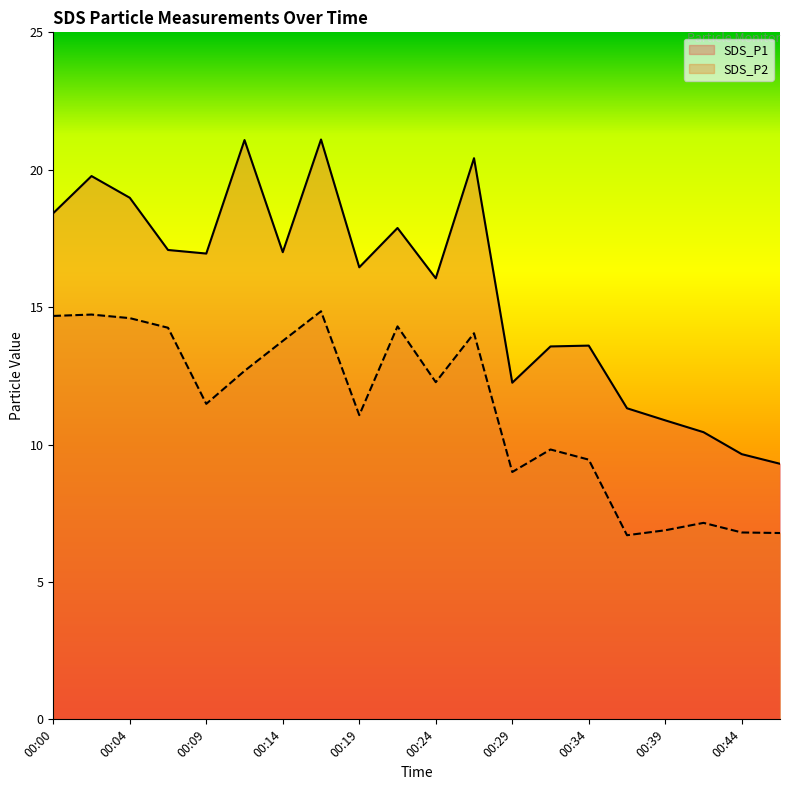

True or false: SDS_P1 and SDS_P2 intersect in this chart.

False